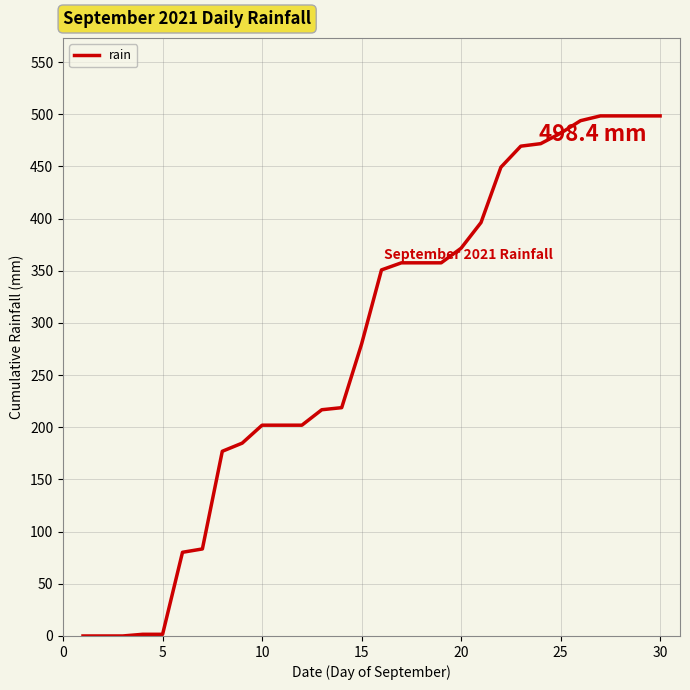

What is the difference between the maximum and minimum values?

498.4